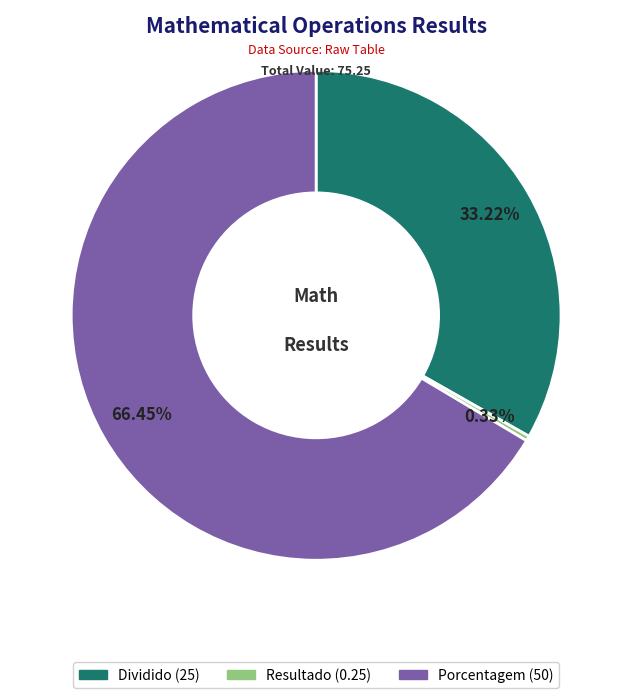

Does Porcentagem account for over 50% of the chart?

Yes